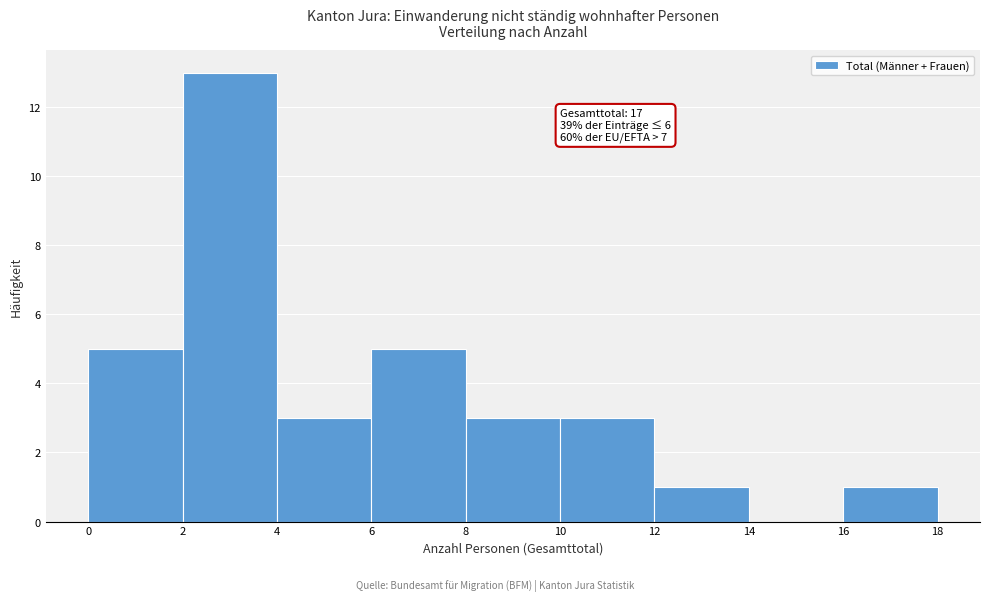

Over which range of the x-axis is the bar tallest?

2 to 4